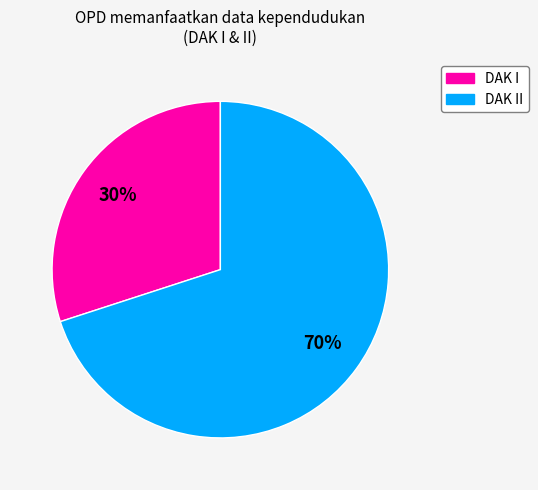

To the nearest percent, what is the average slice percentage?

50%